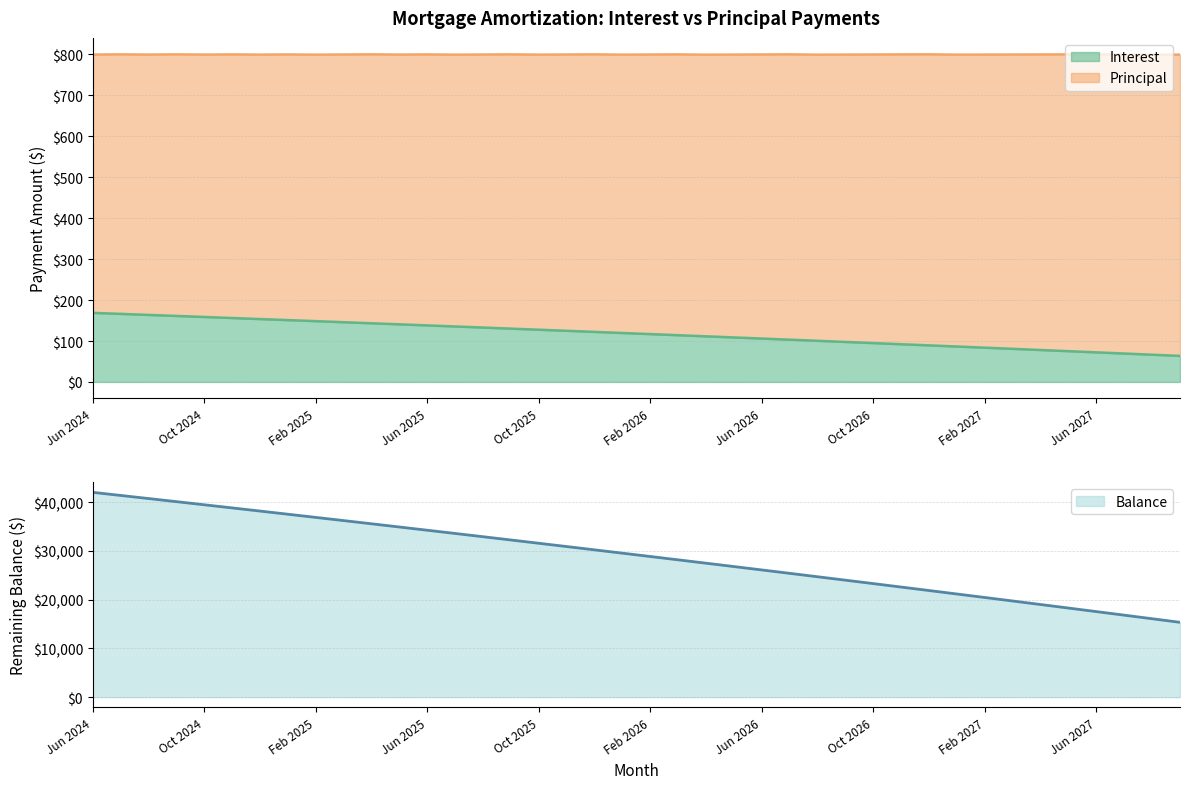

What is the label of the 30th point from the left?

Nov 2026